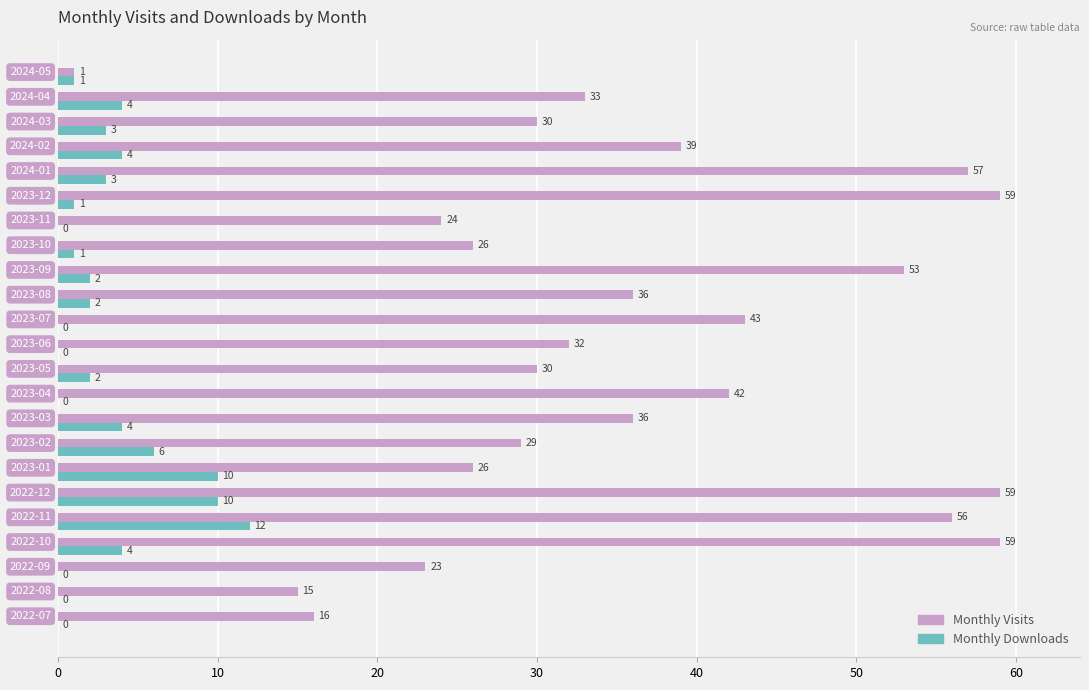

What is the sum of all Monthly Downloads values?

69